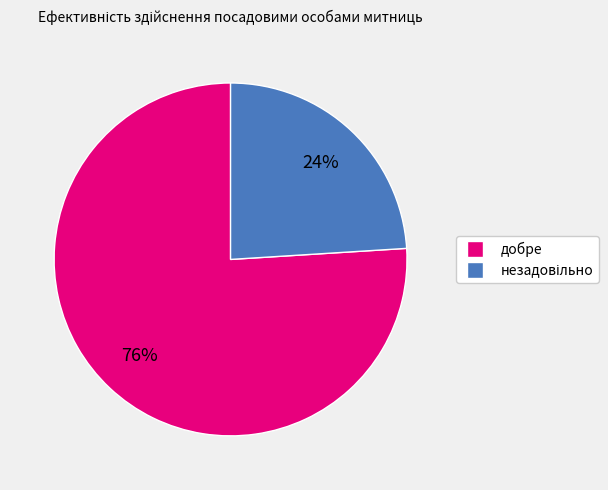

Which category has the biggest portion of the pie?

добре